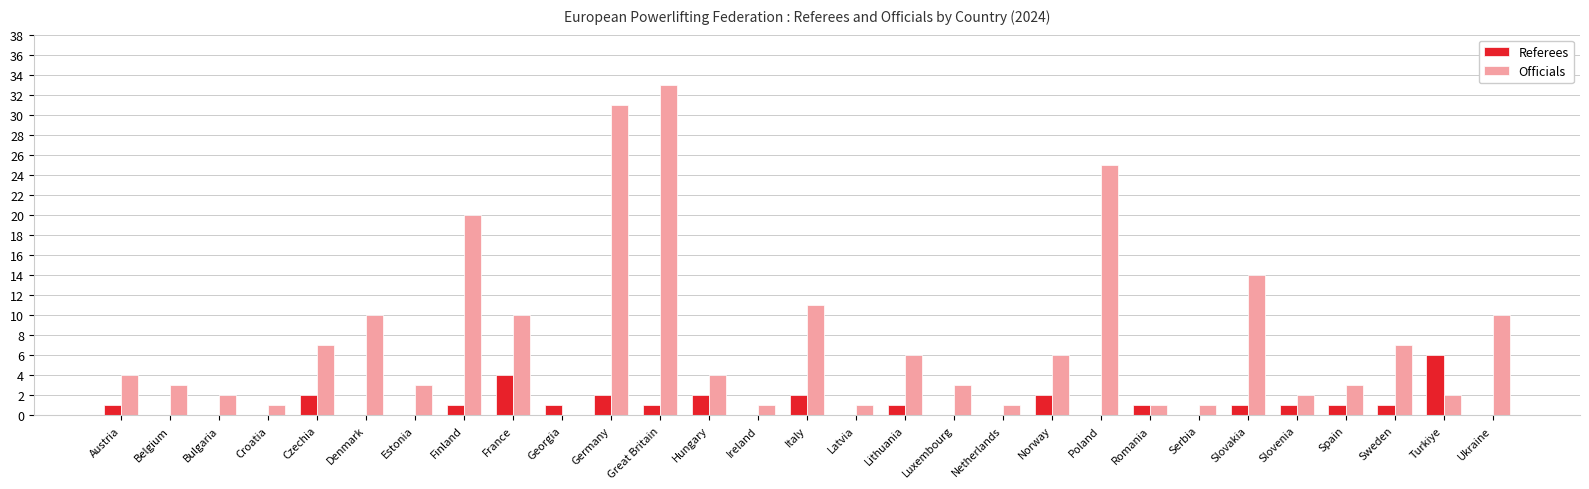

What is the total value across all series at France?

14